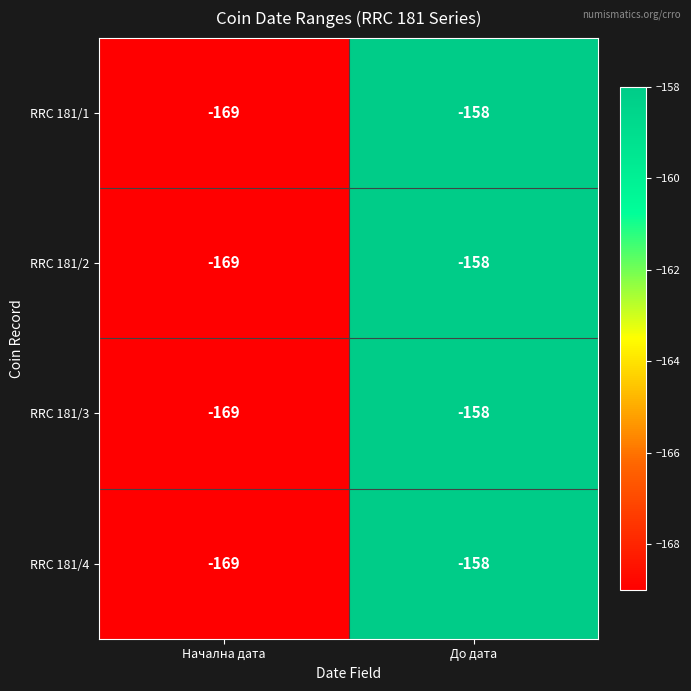

What value does the RRC 181/3 series have at До дата?

-158